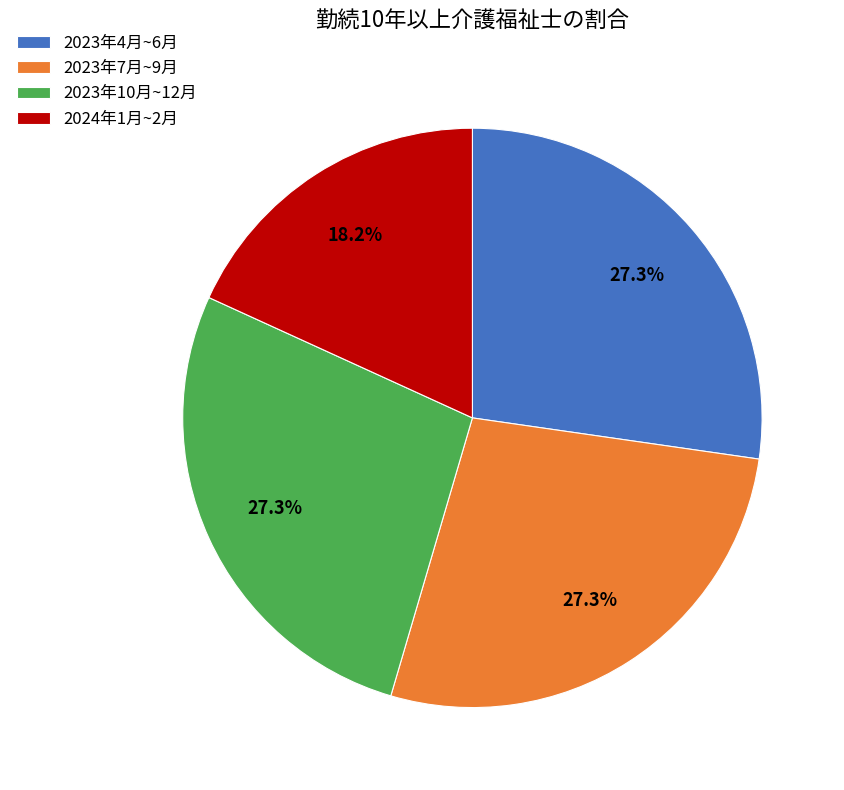

Is there any slice that represents more than half of the pie?

No